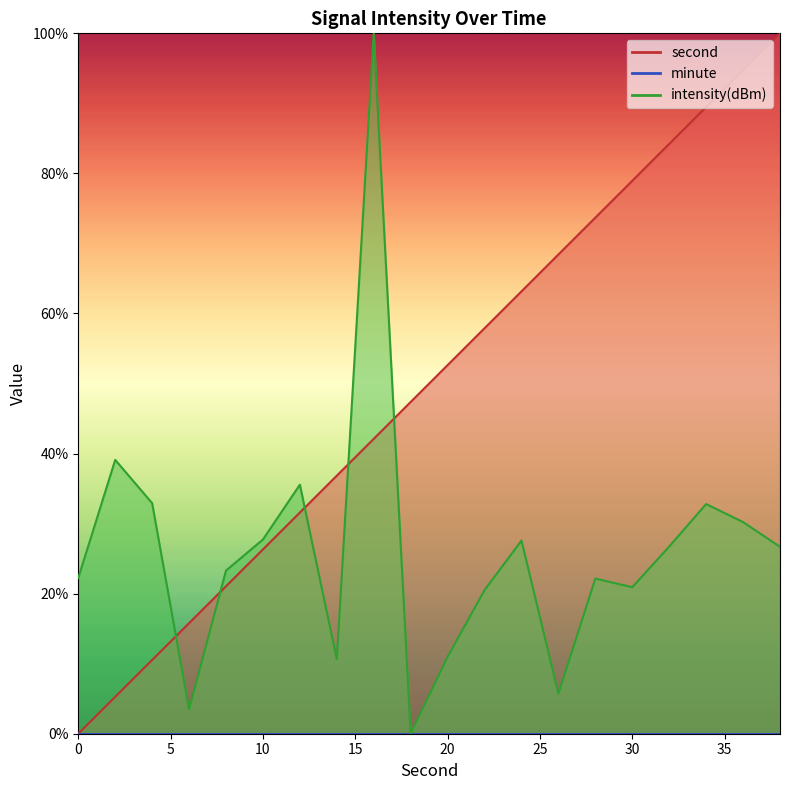

Rank the series by their maximum value, from lowest to highest.

second, intensity